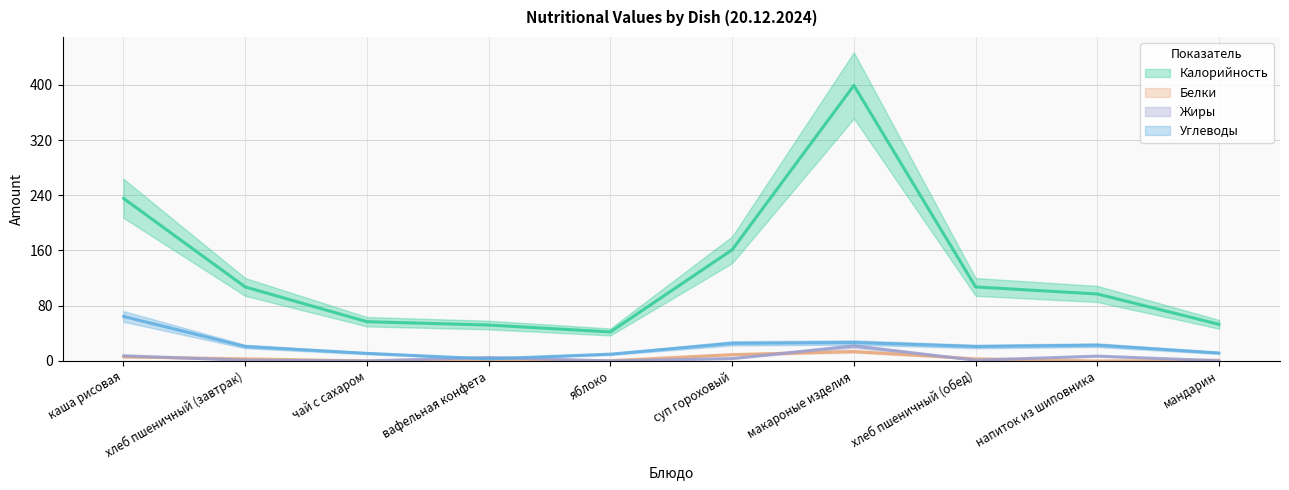

Reading left to right, extract all data points from this chart.

Калорийность: каша рисовая=235.6	хлеб пшеничный (завтрак)=107.2	чай с сахаром=56.9	вафельная конфета=52.0	яблоко=42.0	суп гороховый=161.0	макароные изделия=399.1	хлеб пшеничный (обед)=107.2	напиток из шиповника=97.0	мандарин=53.0
Белки: каша рисовая=5.8	хлеб пшеничный (завтрак)=3.1	чай с сахаром=0.1	вафельная конфета=0.0	яблоко=0.4	суп гороховый=9.2	макароные изделия=13.6	хлеб пшеничный (обед)=3.1	напиток из шиповника=0.0	мандарин=0.9
Жиры: каша рисовая=7.5	хлеб пшеничный (завтрак)=1.1	чай с сахаром=0.0	вафельная конфета=5.0	яблоко=0.0	суп гороховый=3.5	макароные изделия=21.6	хлеб пшеничный (обед)=1.1	напиток из шиповника=7.0	мандарин=0.3
Углеводы: каша рисовая=64.5	хлеб пшеничный (завтрак)=20.9	чай с сахаром=11.0	вафельная конфета=3.0	яблоко=9.8	суп гороховый=25.5	макароные изделия=26.7	хлеб пшеничный (обед)=20.9	напиток из шиповника=22.8	мандарин=11.5